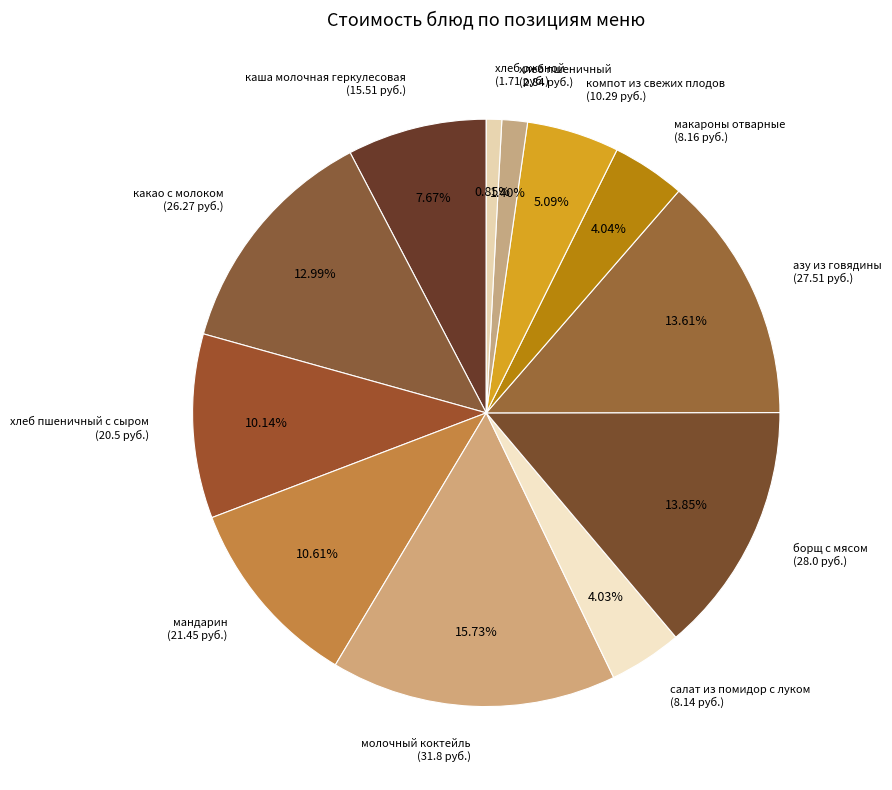

To the nearest percent, what is the difference between the largest and smallest slice percentages?

15%